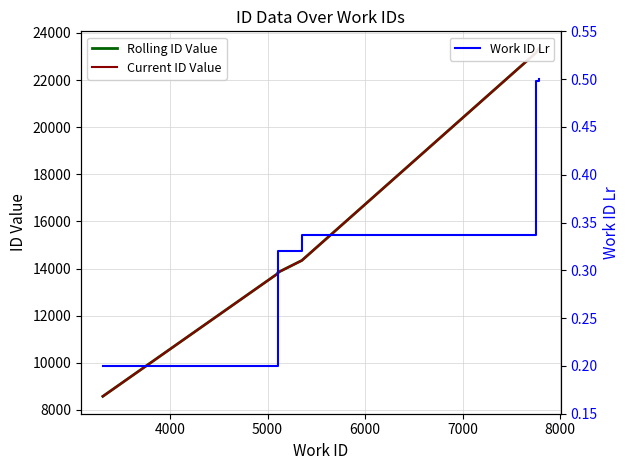

Reading left to right, list all the values displayed in this chart.

Rolling ID Value: 8576.0	13793.0	13833.0	14341.0	23150.0	23328.0
Current ID Value: 8576.0	13793.0	13833.0	14341.0	23150.0	23328.0
Work ID Lr: 0.2	0.3	0.3	0.3	0.5	0.5